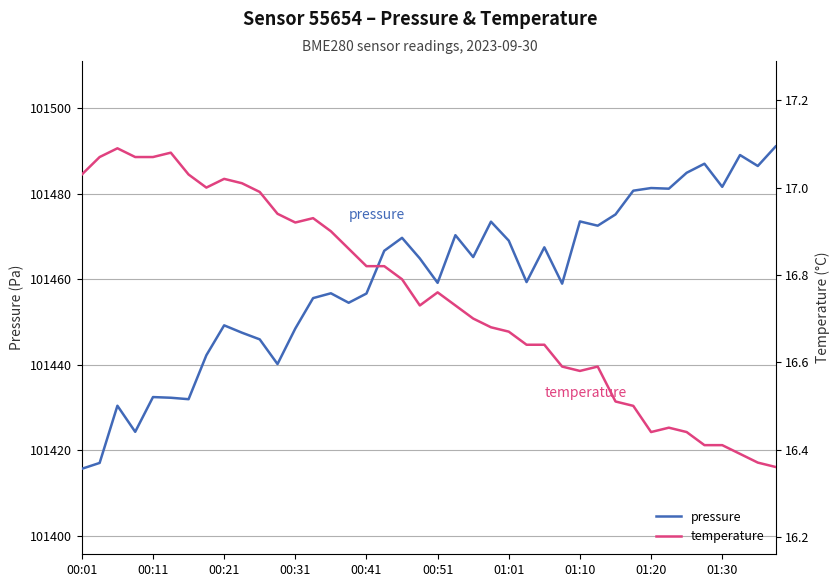

What are all the series names shown in the legend?

pressure, temperature